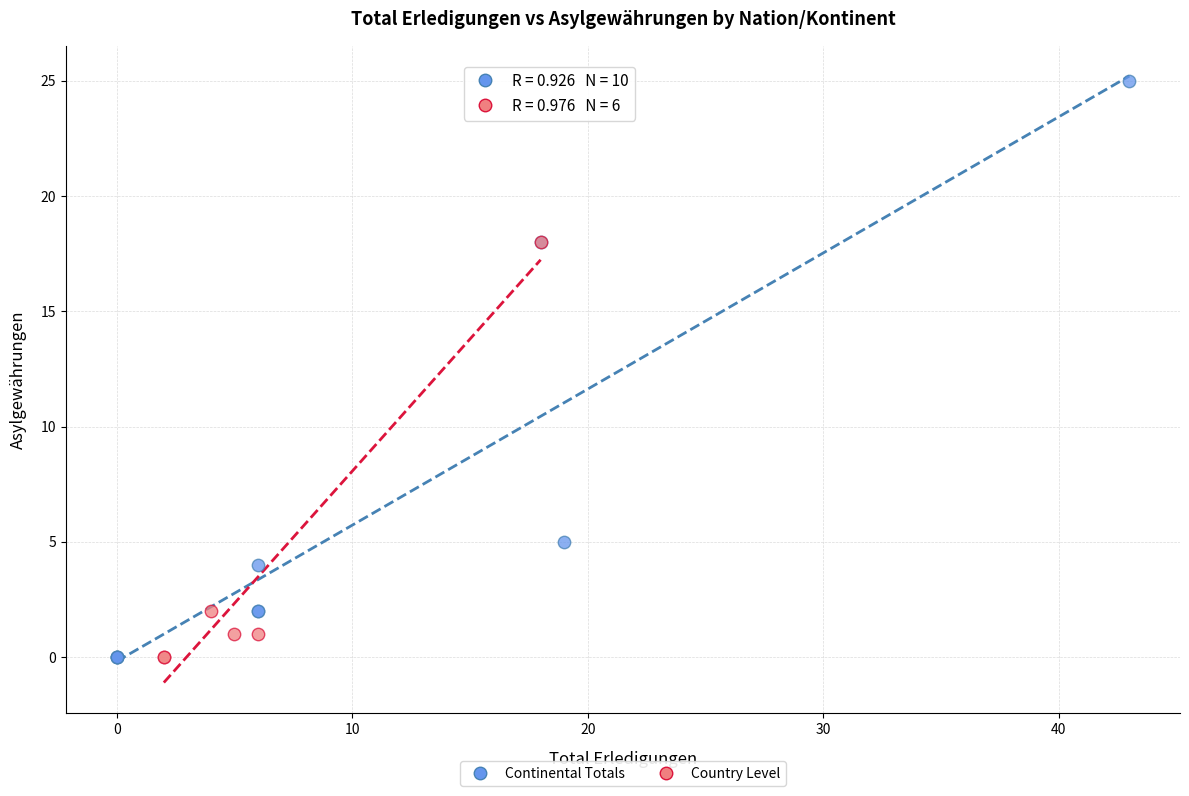

Which series has the largest Y range (max minus min)?

Continental Totals